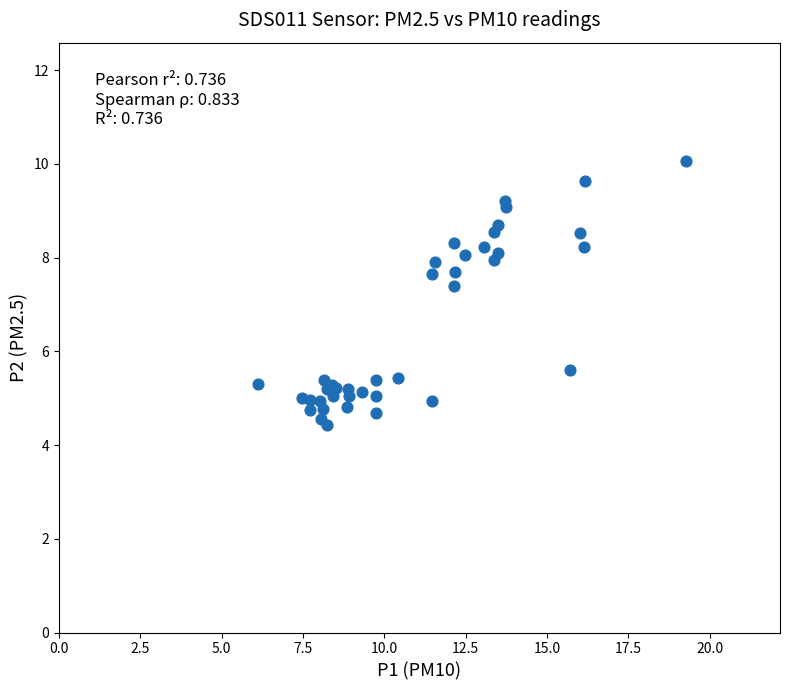

What Y value in the scatter plot is closest to 7?

7.4